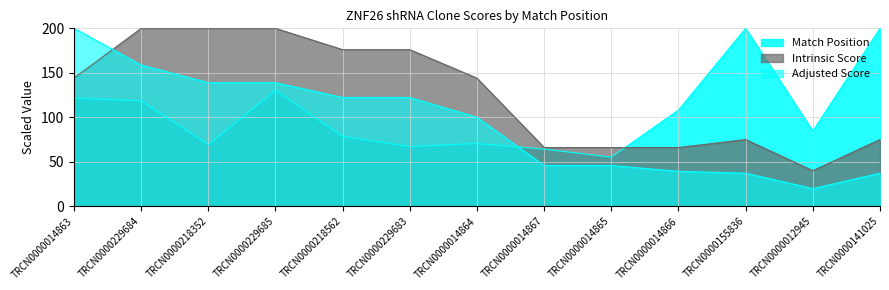

At how many categories does at least one series exceed 151?

8